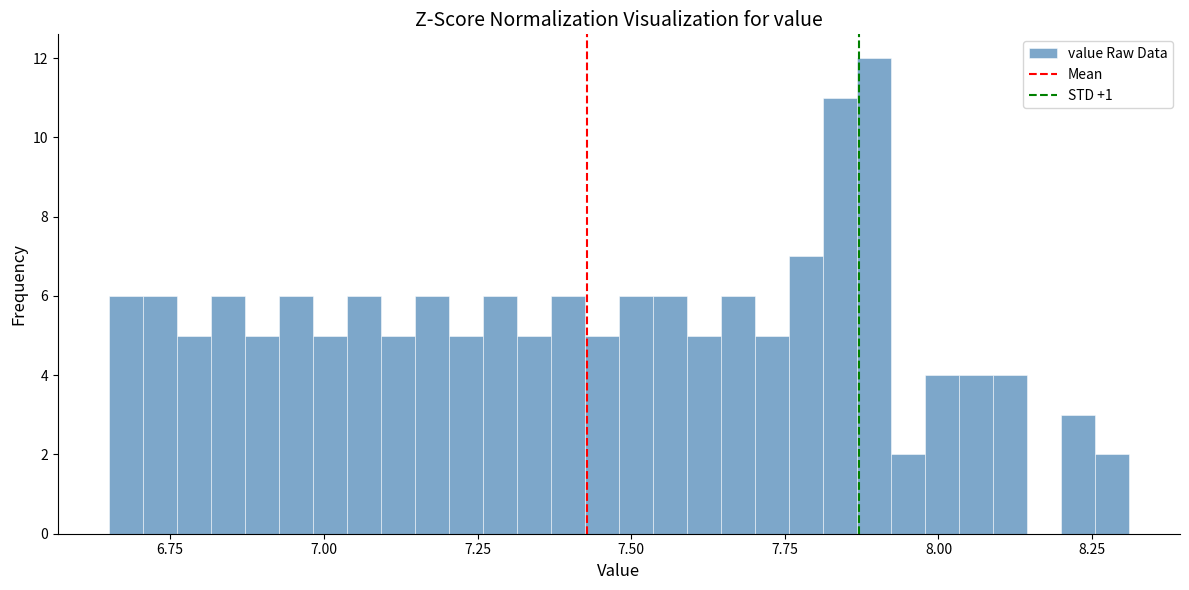

Read against the x-axis, roughly where is the centre of the tallest bar?

7.90